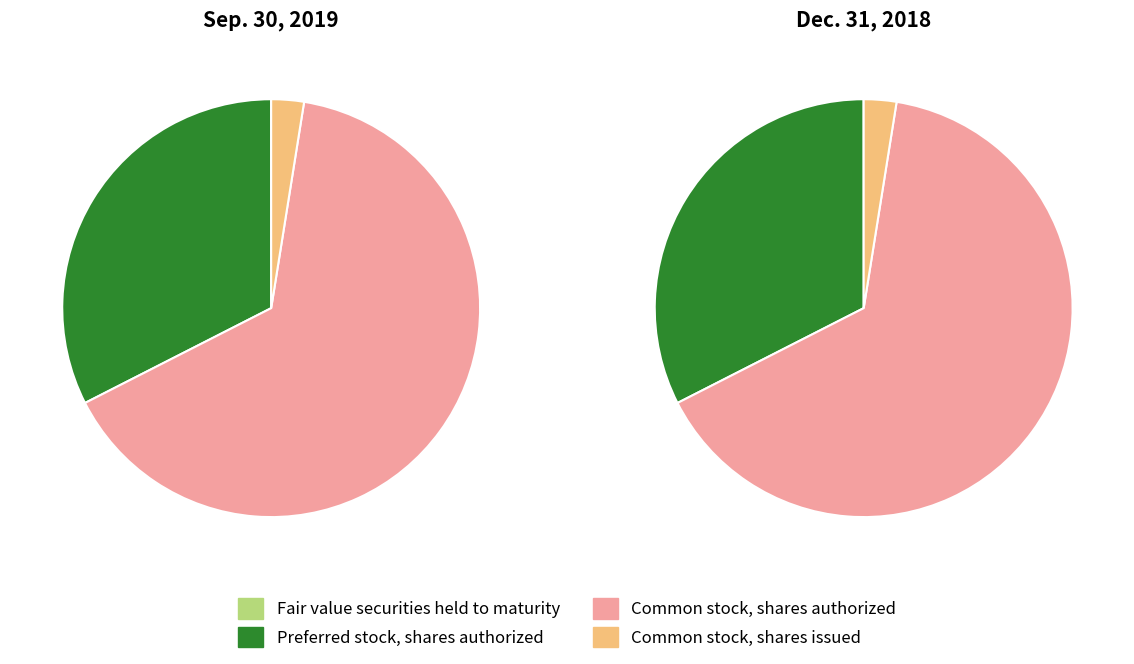

Is Fair value securities held to maturity the majority of the pie?

No